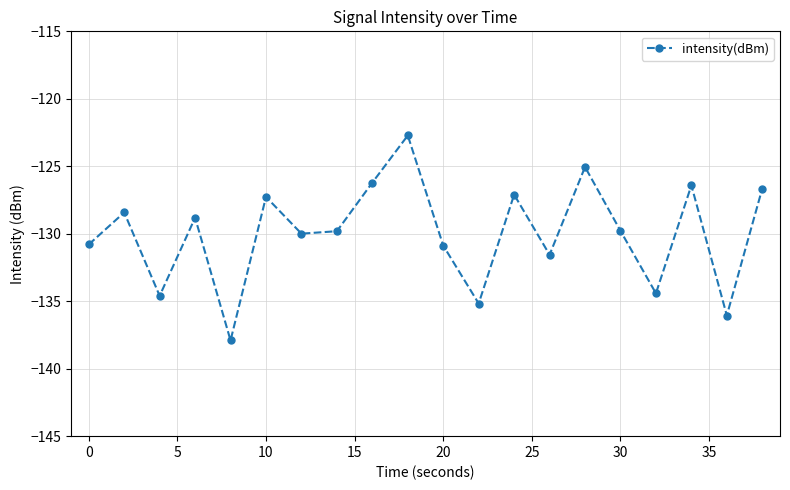

What is the value of the 14th point from the left?

-131.6